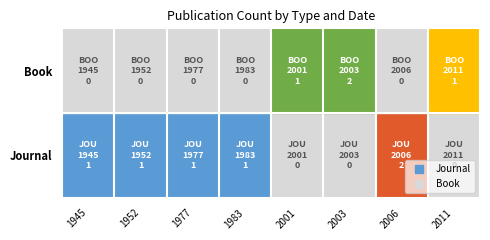

Which series changed the most between 1952 and 2011?

Journal